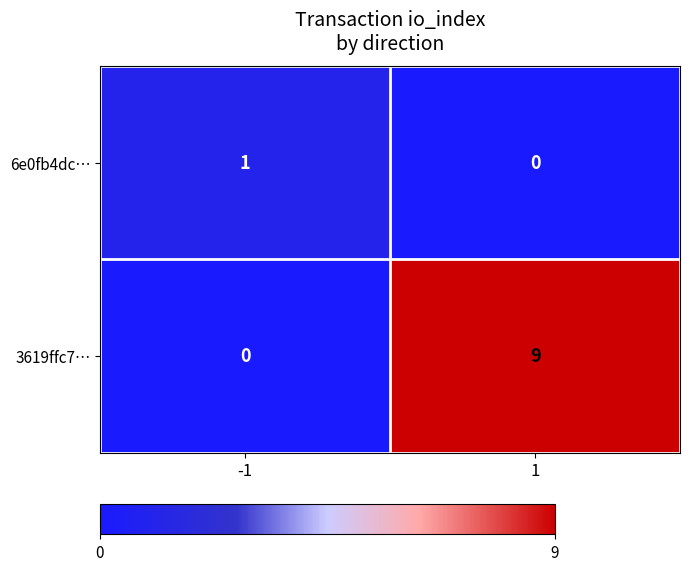

Reading right to left, what are all the values shown in this chart?

6e0fb4dc…: 1=0	-1=1
3619ffc7…: 1=9	-1=0